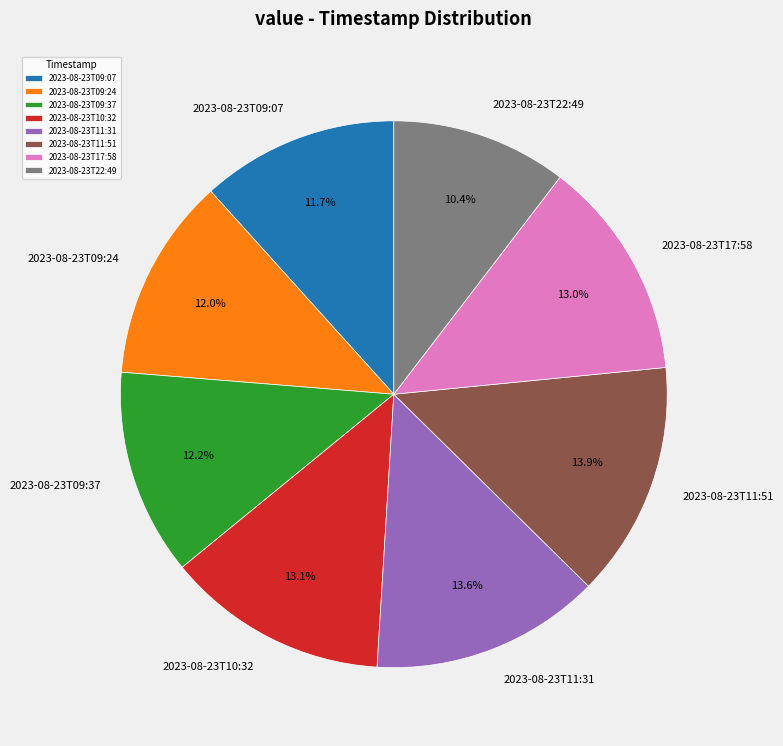

How many slices are in this pie chart?

8